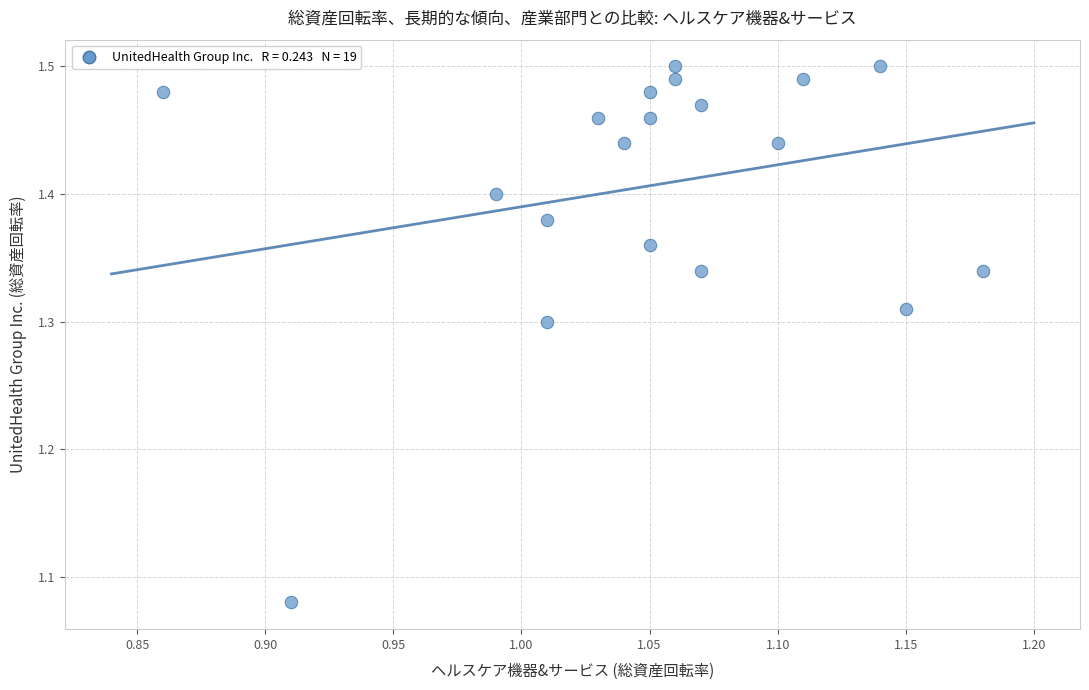

What is the range of X values (max minus min)?

0.3